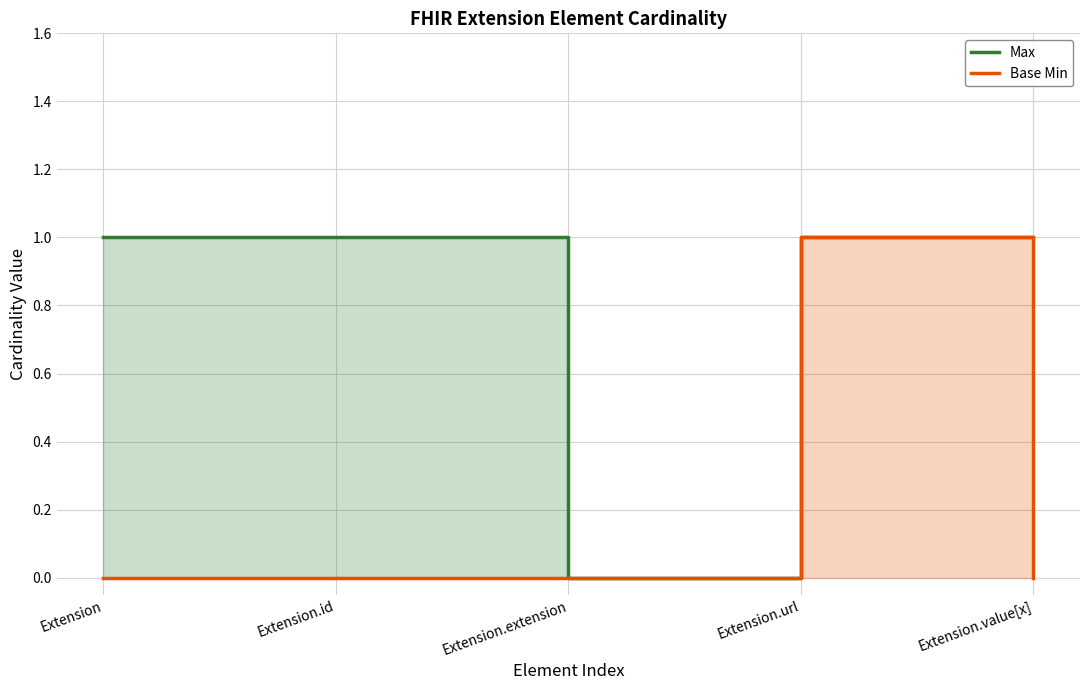

Count the Base Min values in the range 0 to 1.

5